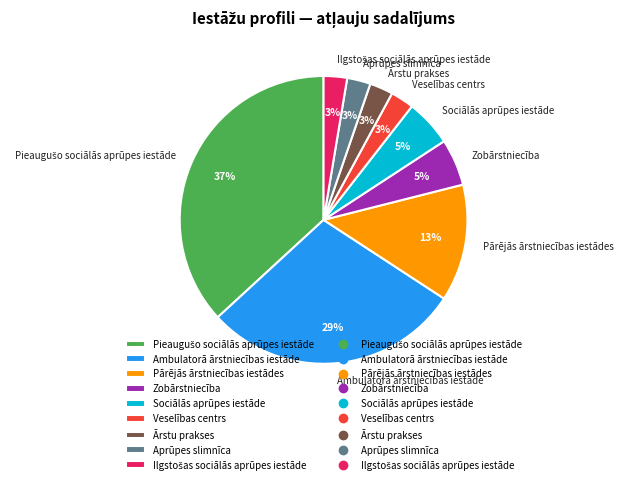

Does Aprūpes slimnīca account for over 50% of the chart?

No